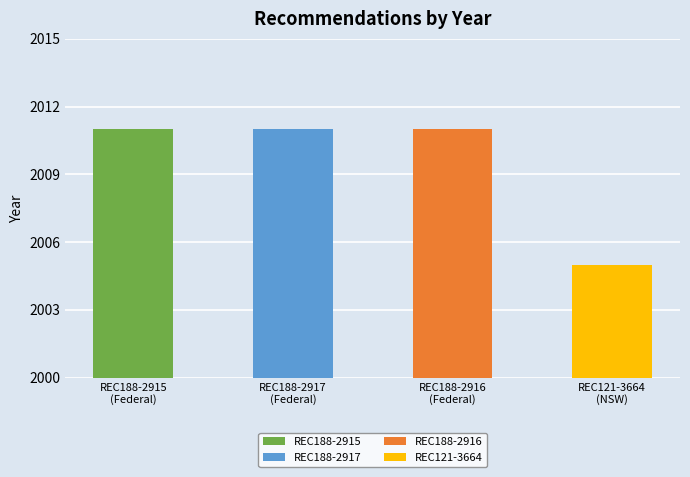

List the labels in order of value, largest first.

REC188-2915, REC188-2917, REC188-2916, REC121-3664